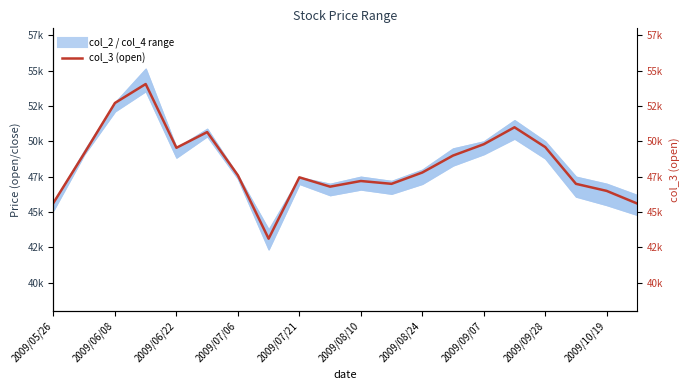

Reading left to right, extract all data points from this chart.

45660	49150	52720	54060	49550	50660	47600	43120	47460	46800	47200	47000	47800	49000	49800	51000	49600	47000	46500	45600